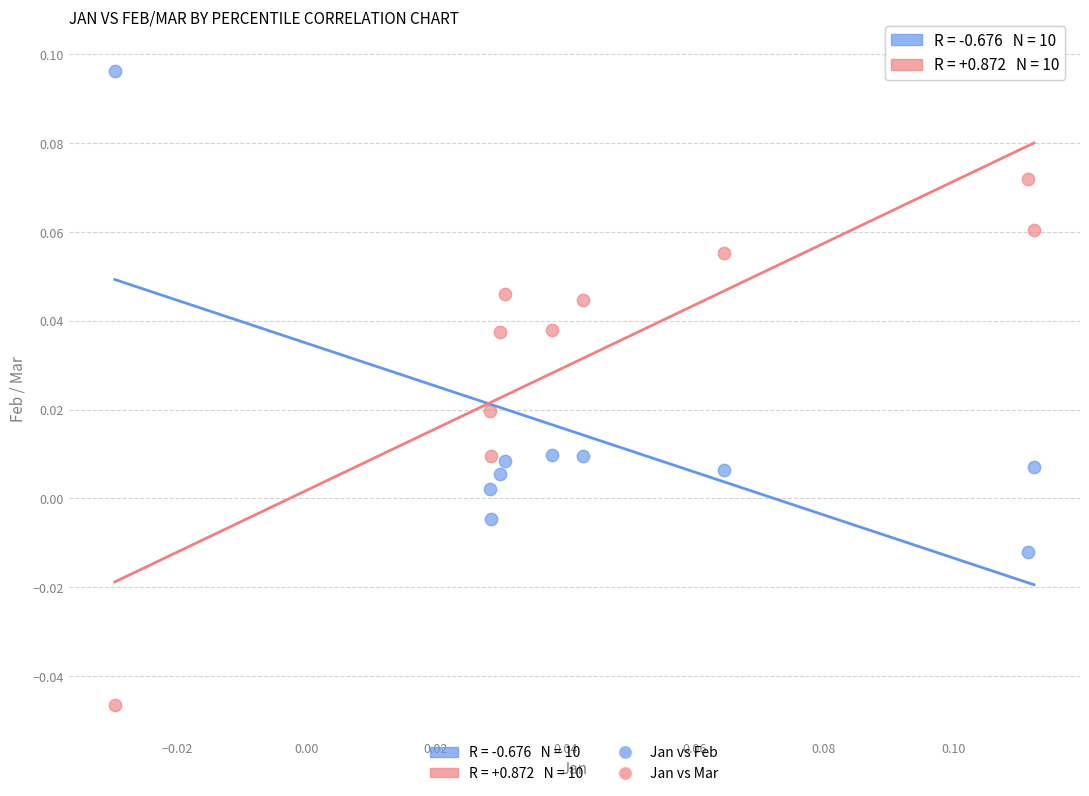

Which series contains the lowest Y value?

Jan vs Mar